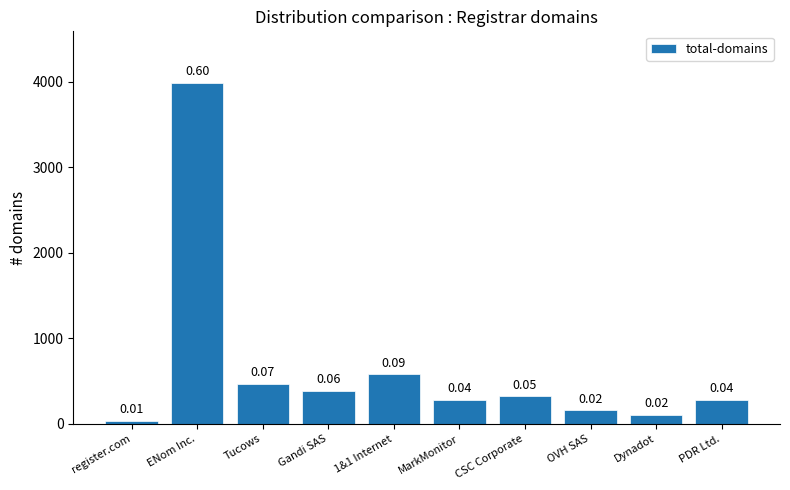

What is the label of the 1st bar from the left?

register.com